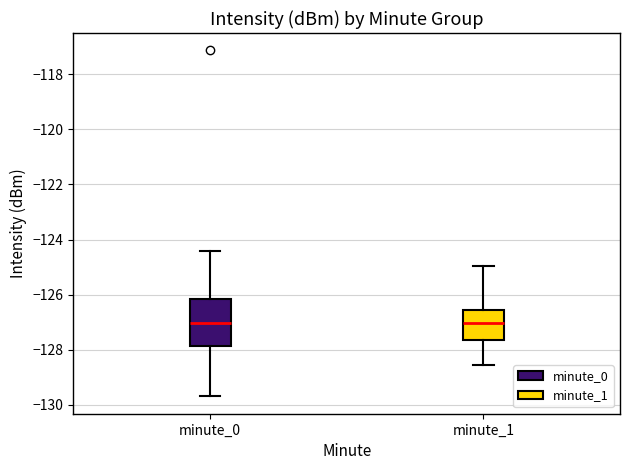

Reading left to right, read every box against the y-axis: the position of its median line, the range the box covers, and the ends of its whiskers. The values are not printed on the chart, so give them approximately, as read against the axis.

minute_0: median -127.0, box -127.8 to -126.2, whiskers -129.6 to -124.4
minute_1: median -127.0, box -127.6 to -126.6, whiskers -128.6 to -125.0